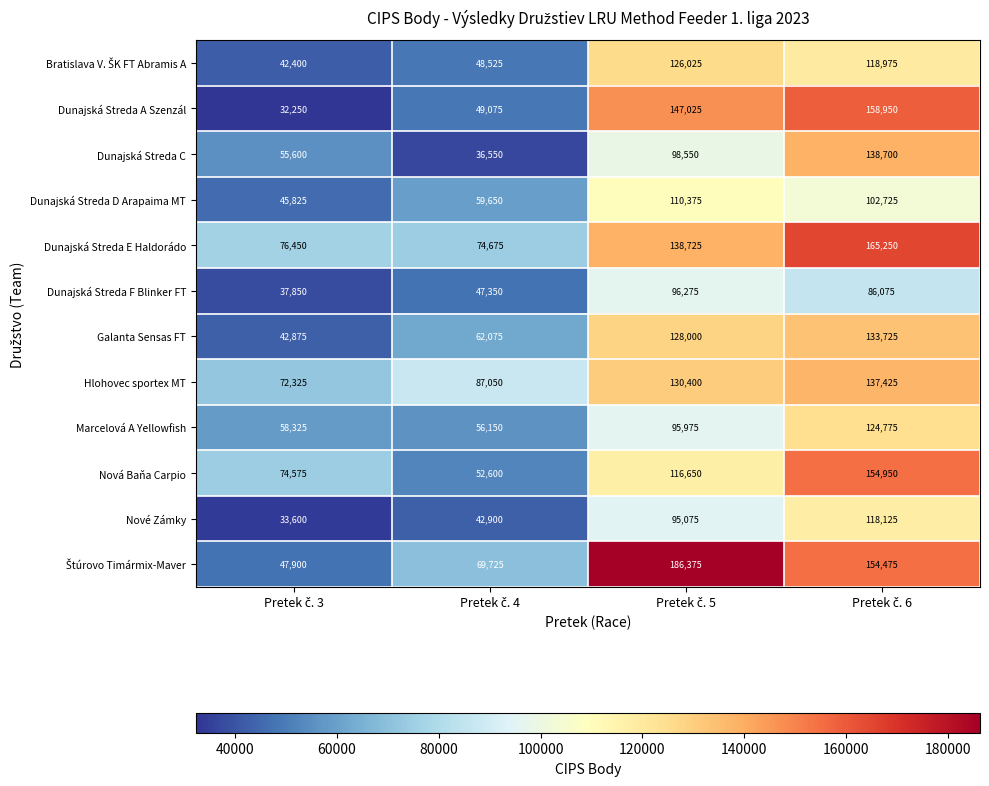

What is the highest value of the Dunajská Streda C series?

138700